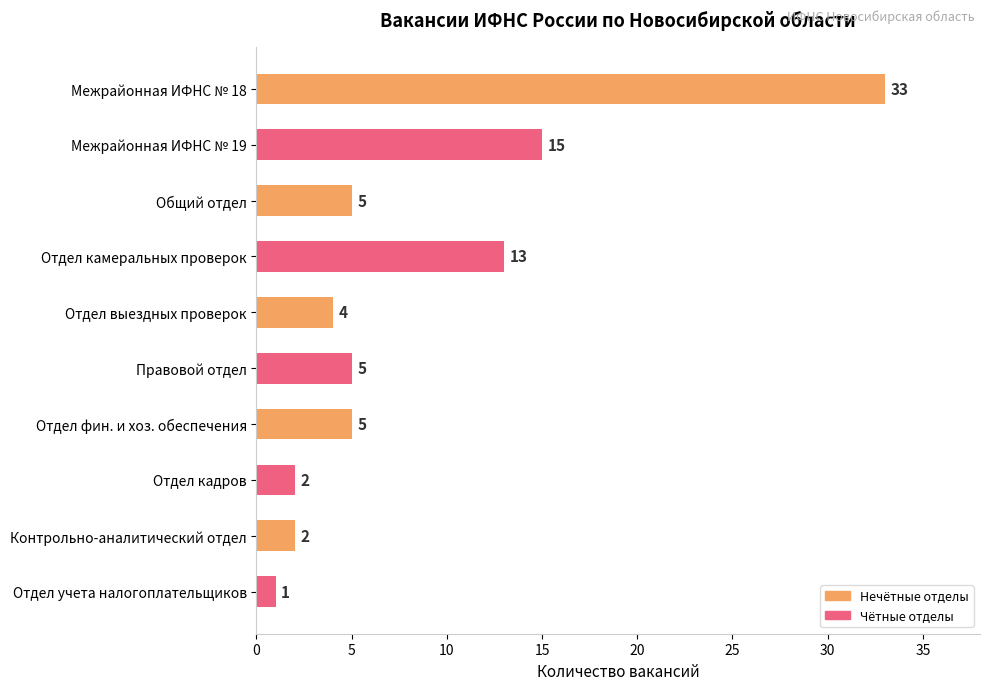

What is the difference between the maximum and second lowest values?

31